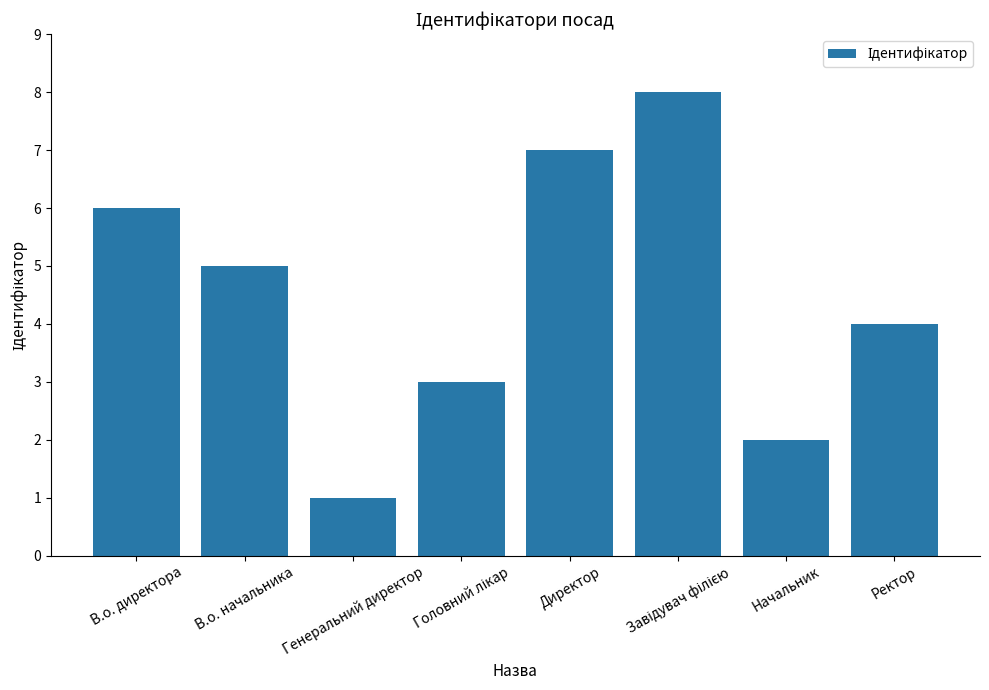

What is the ratio of the value at В.о. начальника to the value at Директор?

0.7